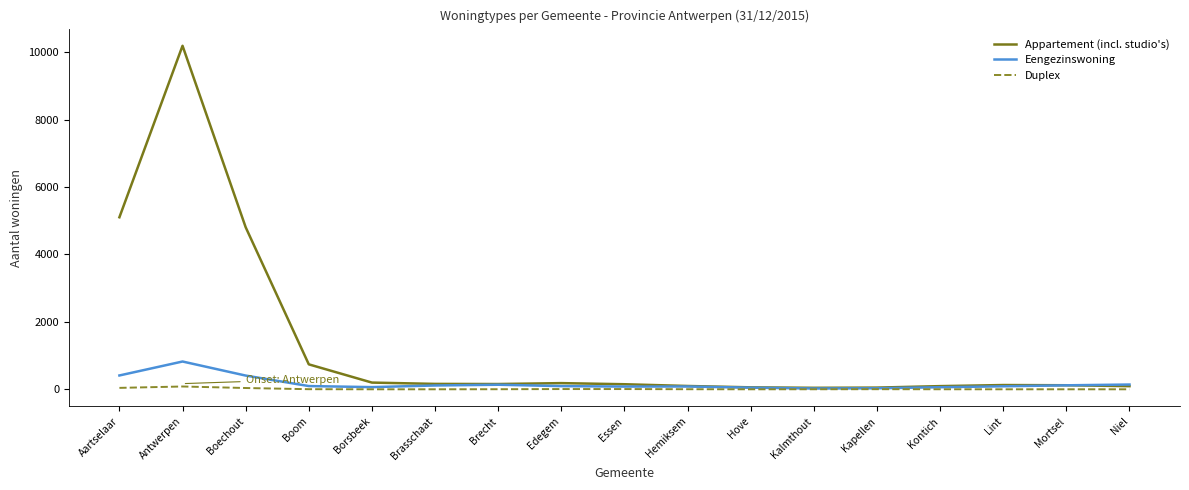

How many values in the Eengezinswoning series are below 94?

8